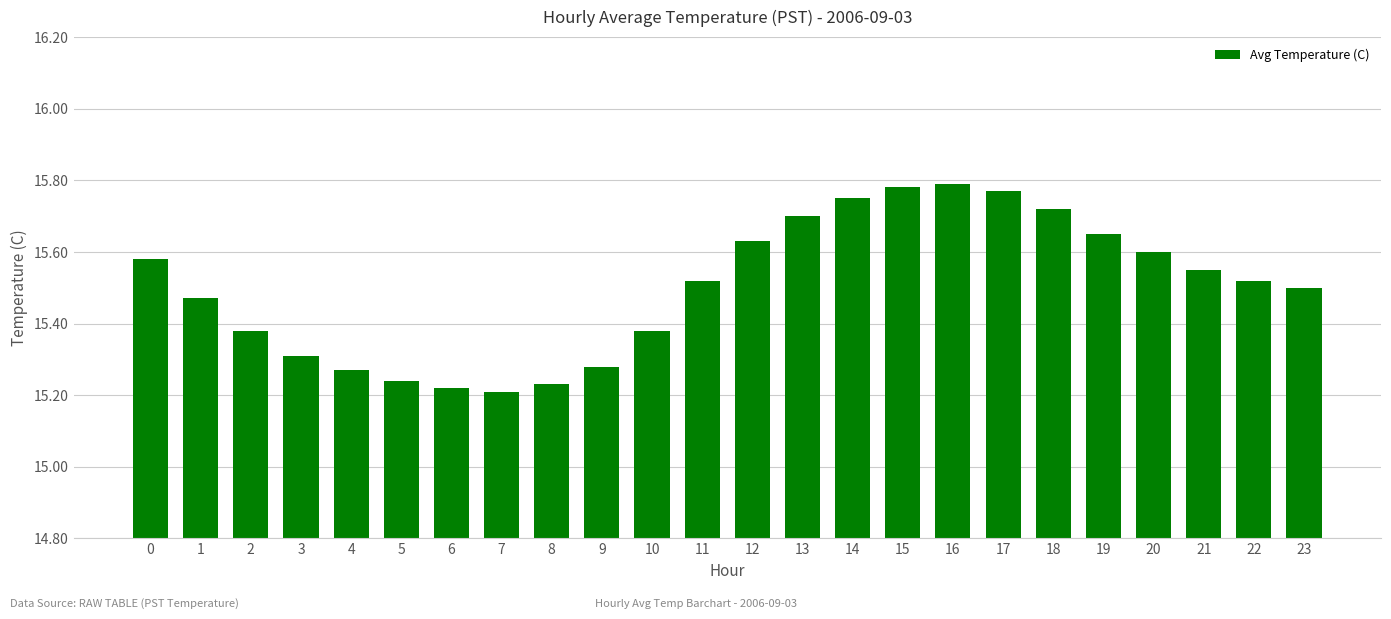

How many values are between 15 and 16?

24